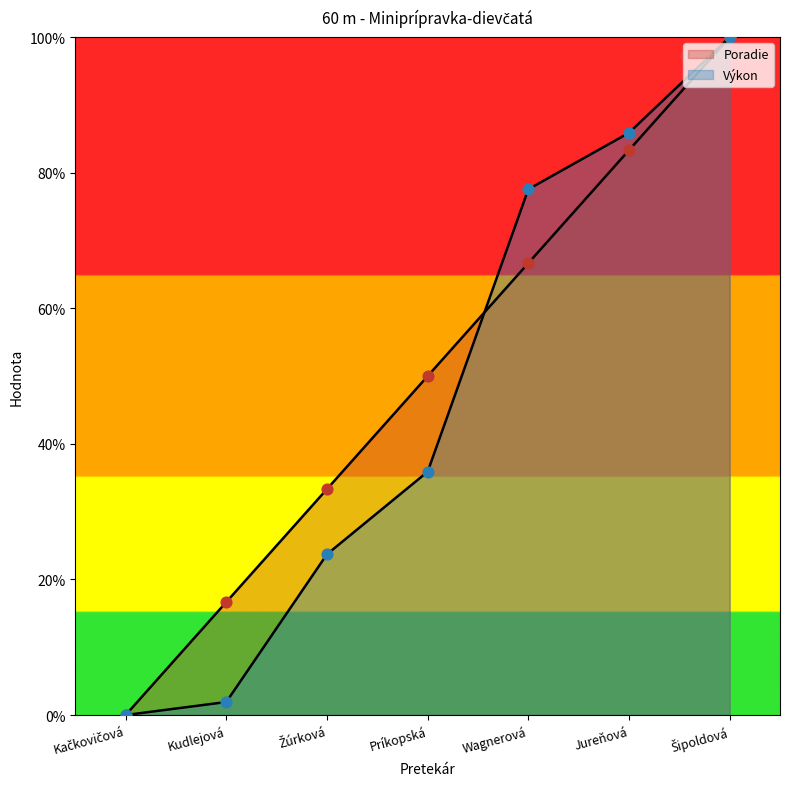

Which series has the largest total across all categories?

Poradie